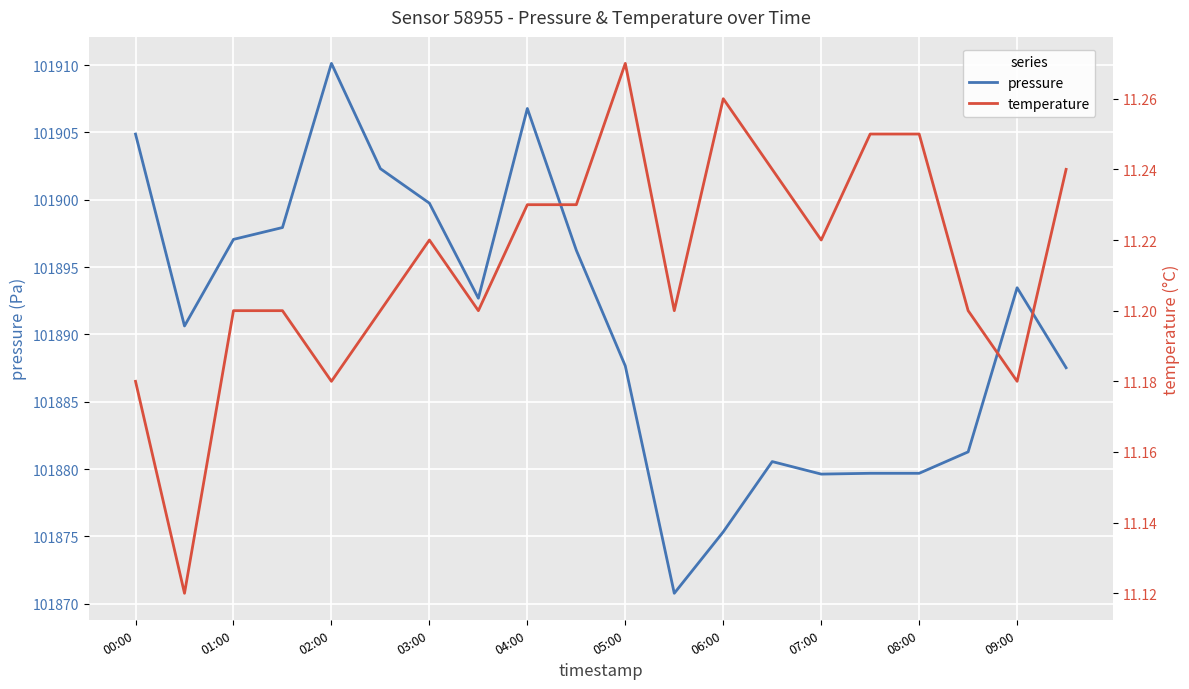

What is the maximum value for pressure?

101910.1